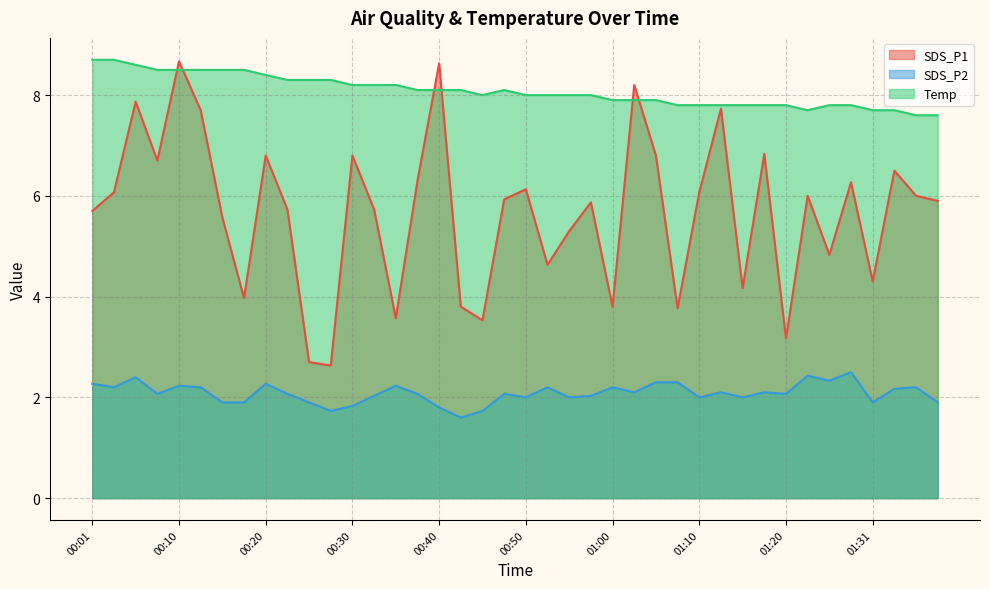

Rank the series by their average value, from highest to lowest.

Temp, SDS_P1, SDS_P2